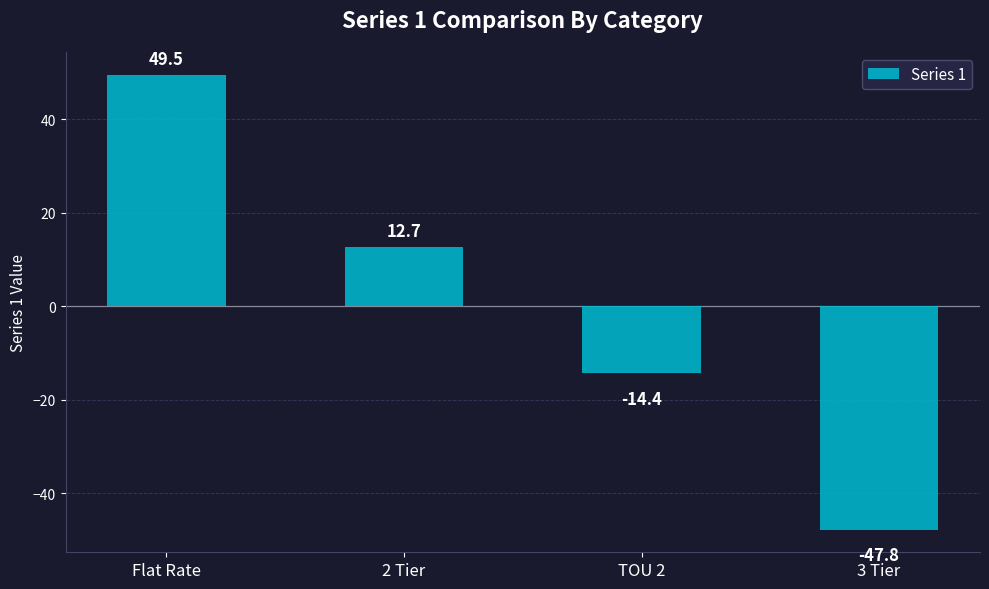

Is it true that the value at 2 Tier is 22.4?

False